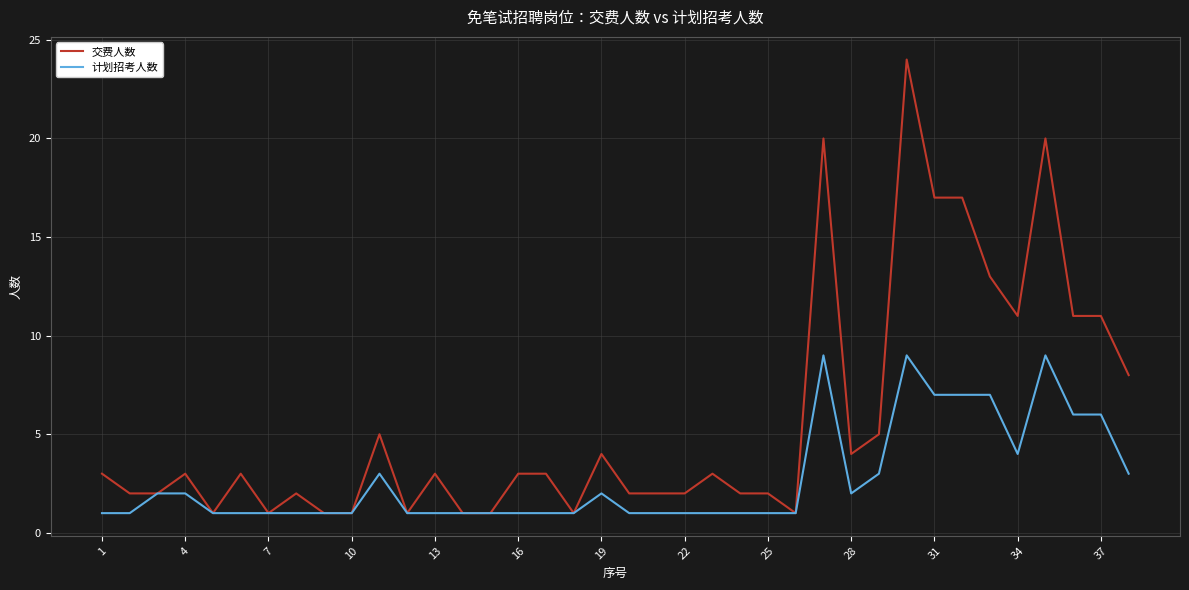

List the series in order of their overall mean, lowest first.

计划招考人数, 交费人数